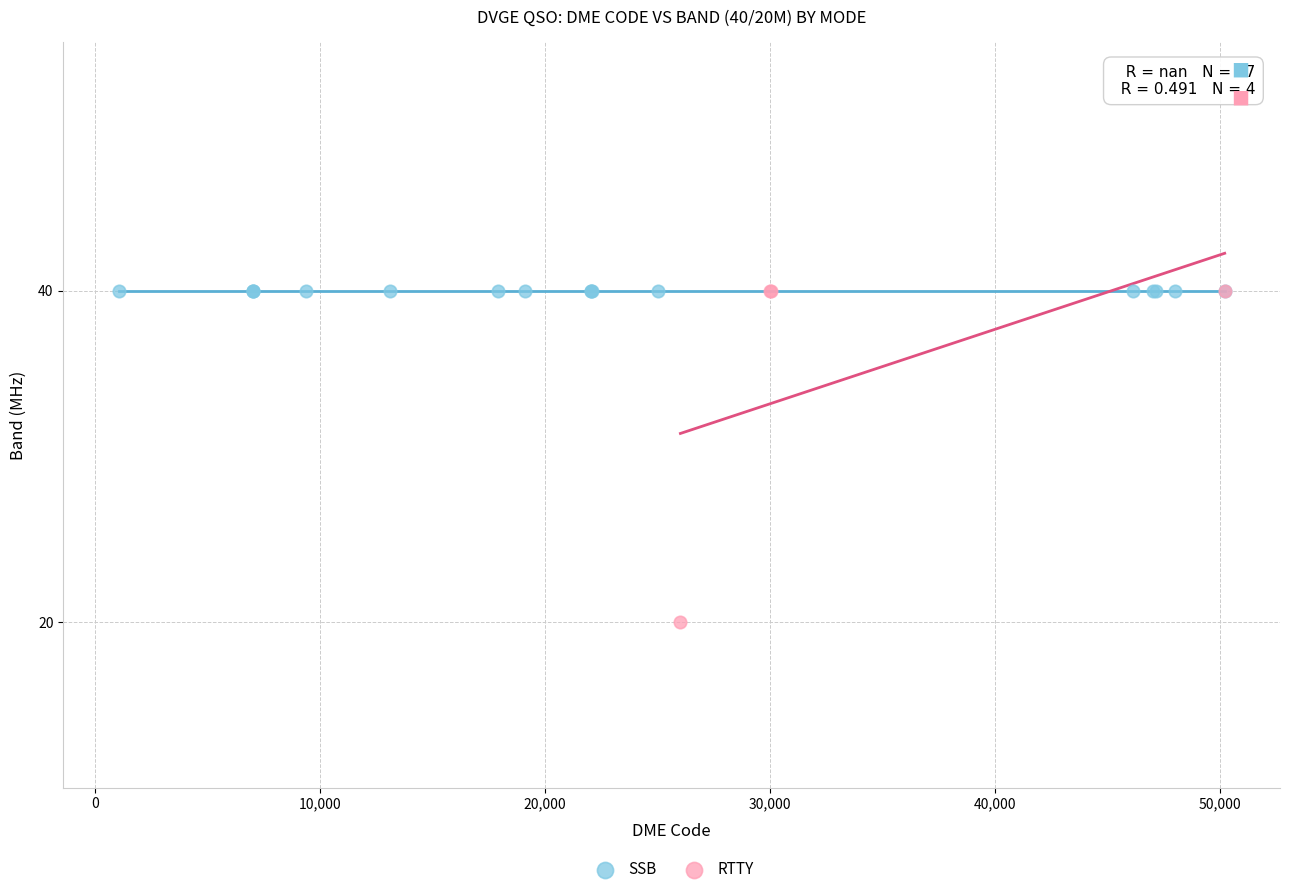

Which series contains the lowest Y value?

RTTY